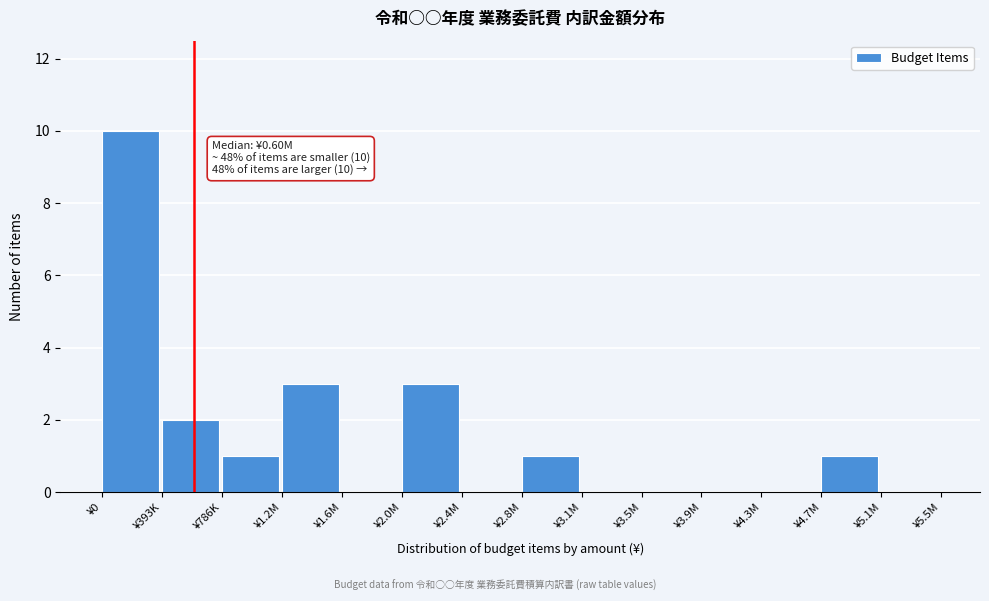

Reading left to right, list all the values displayed in this chart.

¥0=10	¥393K=2	¥786K=1	¥1.2M=3	¥1.6M=0	¥2.0M=3	¥2.4M=0	¥2.8M=1	¥3.1M=0	¥3.5M=0	¥3.9M=0	¥4.3M=0	¥4.7M=1	¥5.1M=0